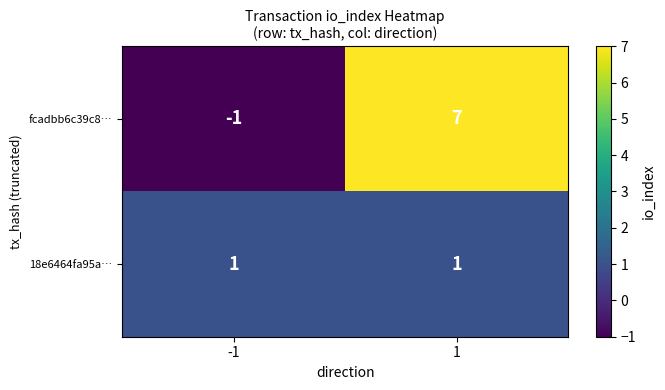

Rank the series by their maximum value, from lowest to highest.

18e6464fa95a…, fcadbb6c39c8…